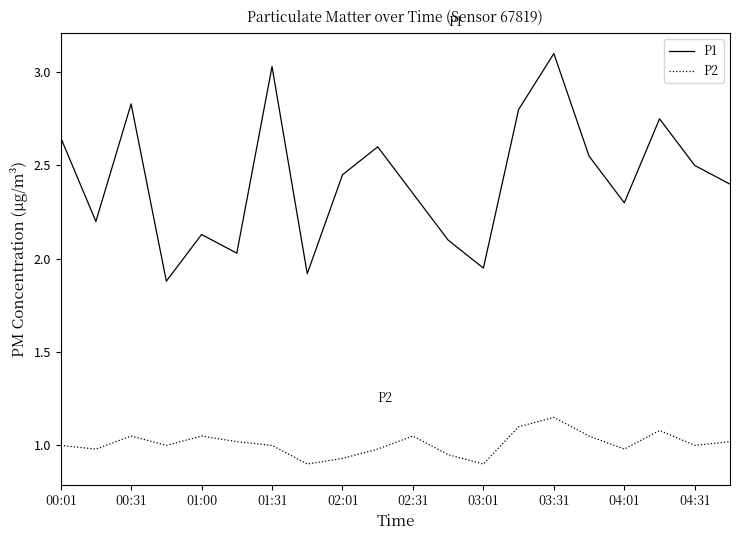

Which series has the largest total across all categories?

P1